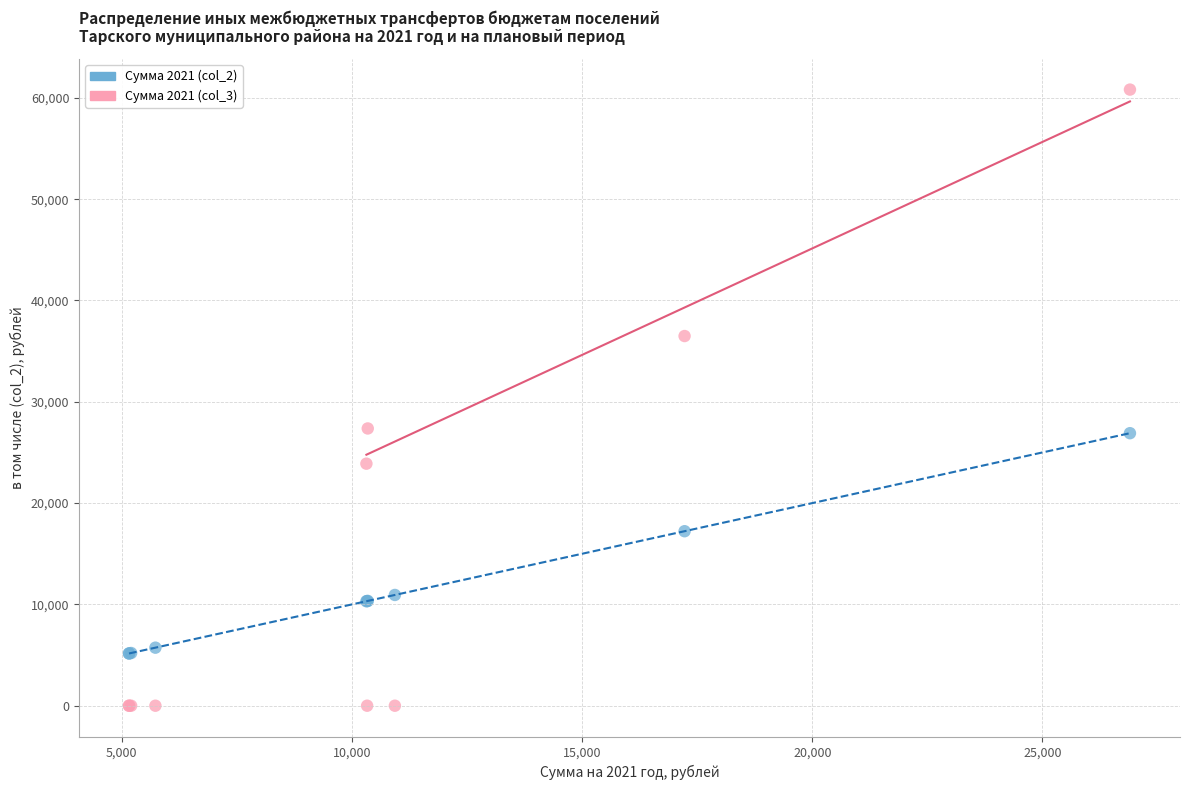

Which series has the largest Y range (max minus min)?

Сумма 2021 (col_3)